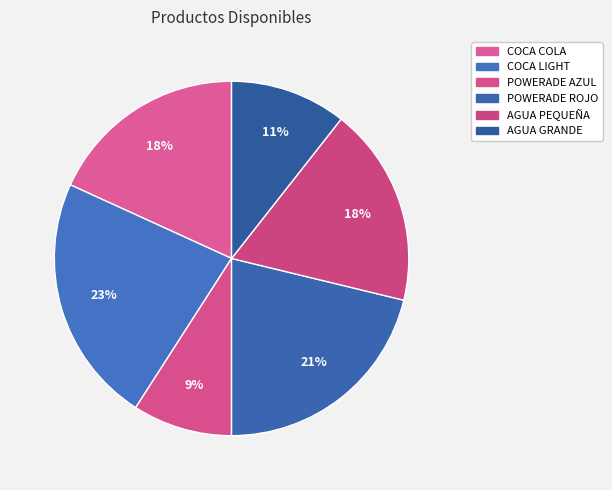

How many segments does this pie chart have?

6